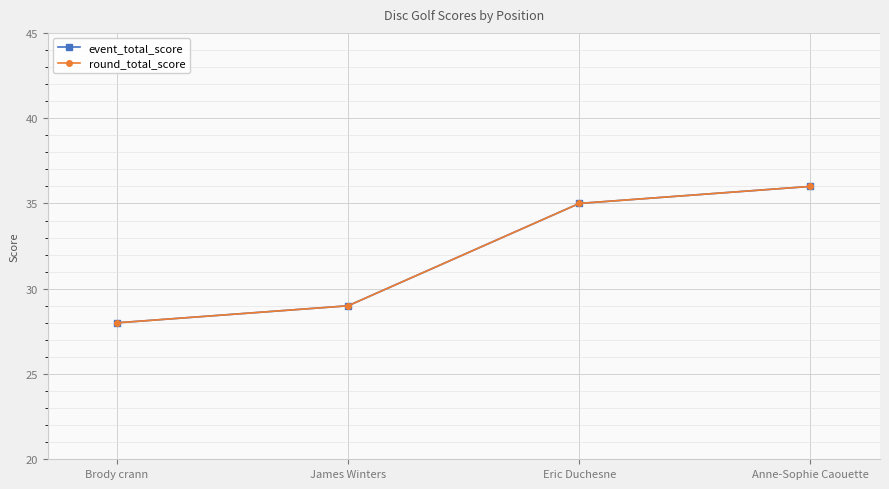

What is the label of the 3rd point from the right?

James Winters